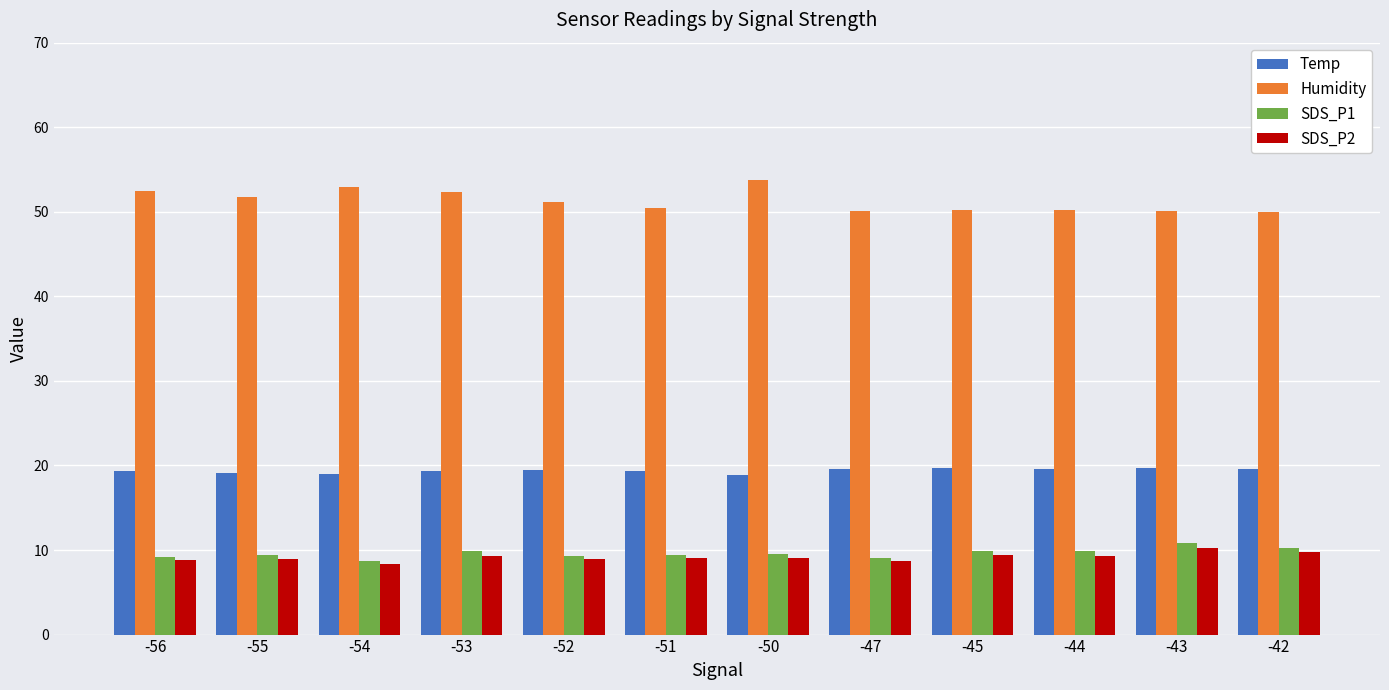

What is the sum of all Humidity values?

615.4